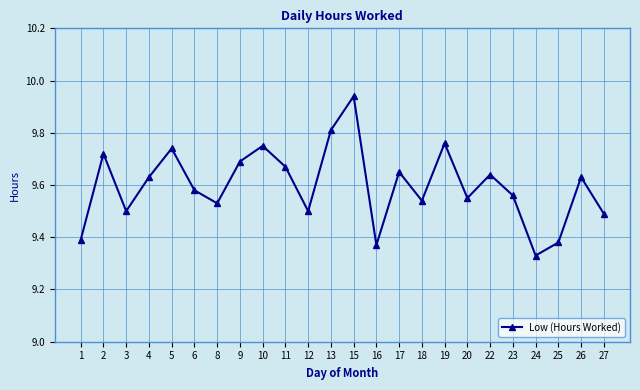

Where is the data nearest to the value 9?

24